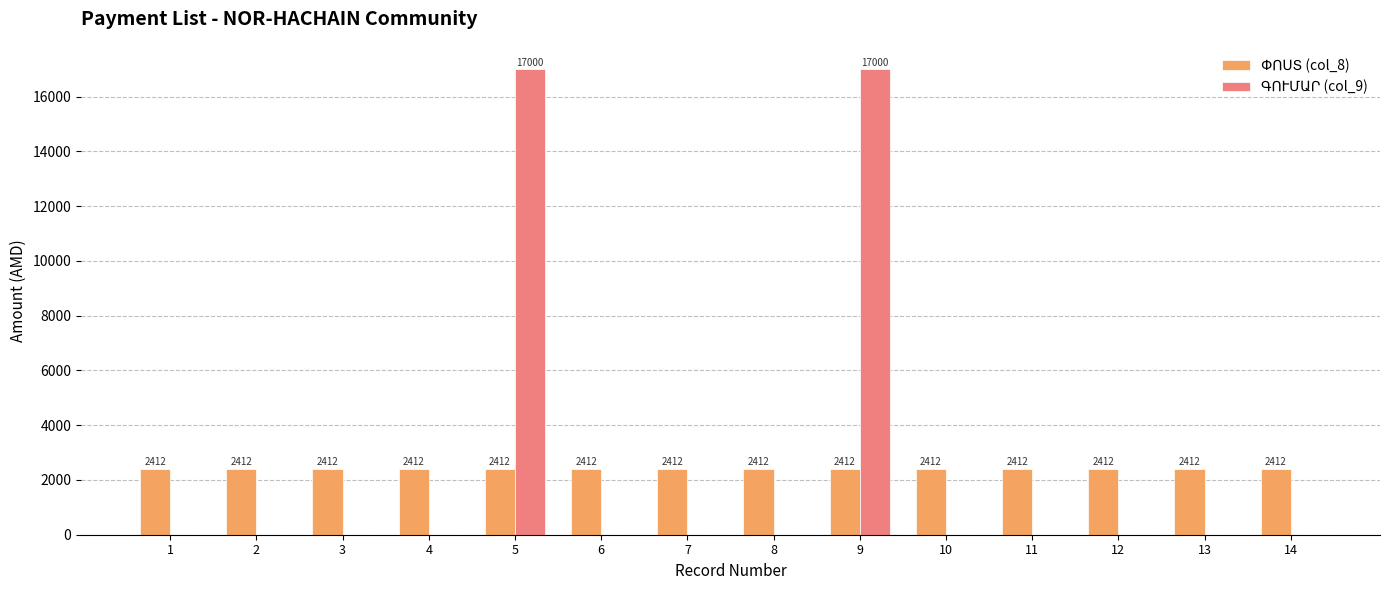

What is the total value across all series at 7?

2412